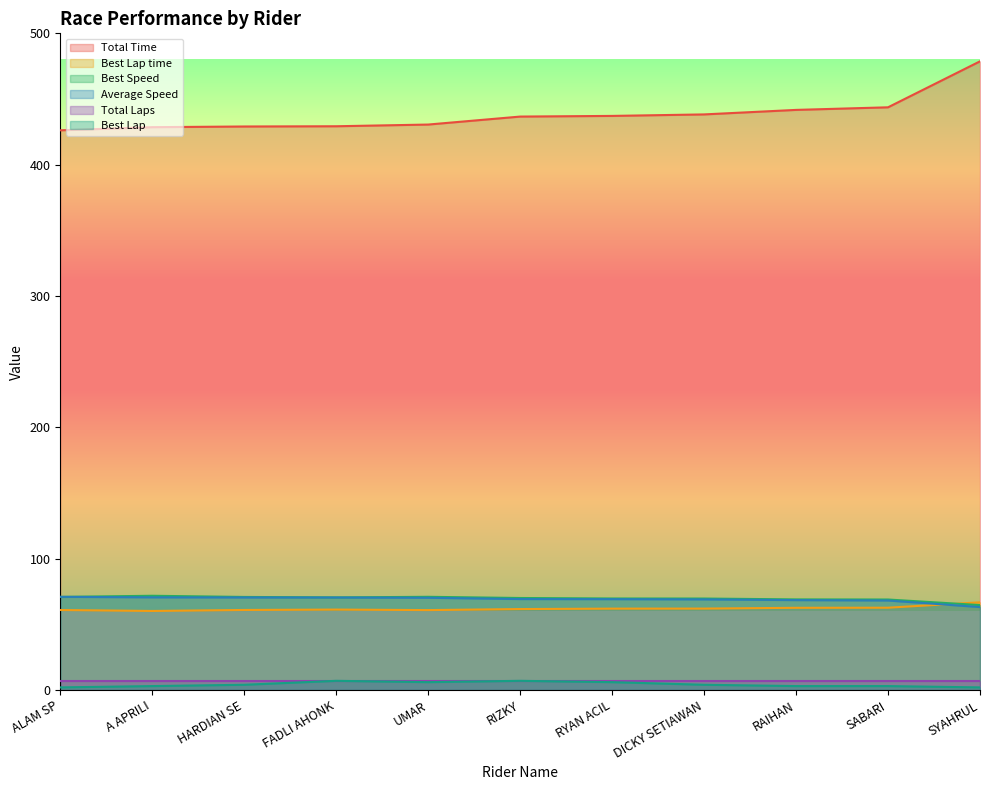

What is the smallest value displayed?

2.0